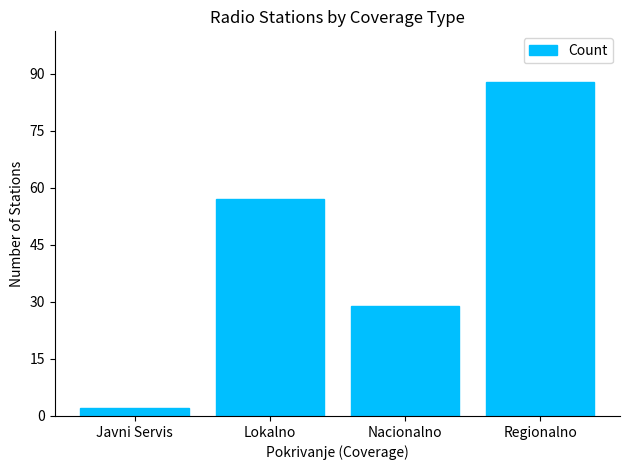

Reading left to right, extract all data points from this chart.

2	57	29	88